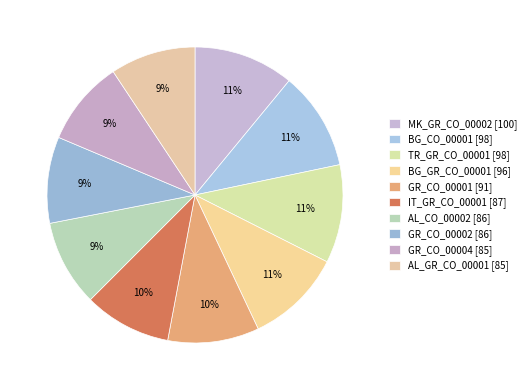

Which category has the smallest portion of the pie?

GR_CO_00004